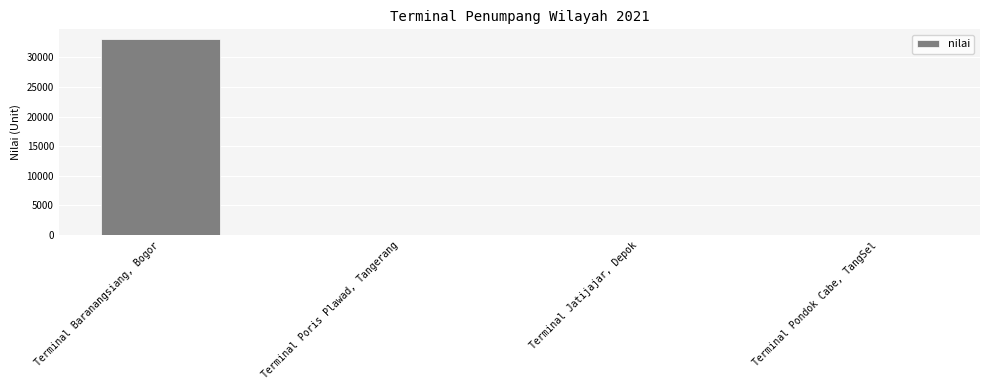

Reading left to right, transcribe all the data shown in this chart.

Terminal Baranangsiang, Bogor=33044	Terminal Poris Plawad, Tangerang=0	Terminal Jatijajar, Depok=0	Terminal Pondok Cabe, TangSel=0